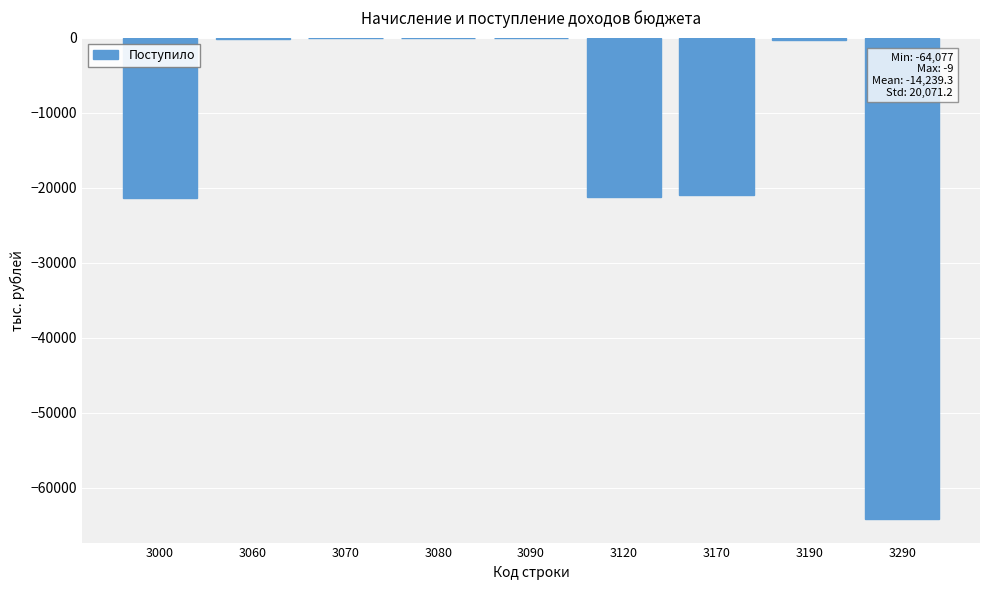

Are the bars horizontal?

No